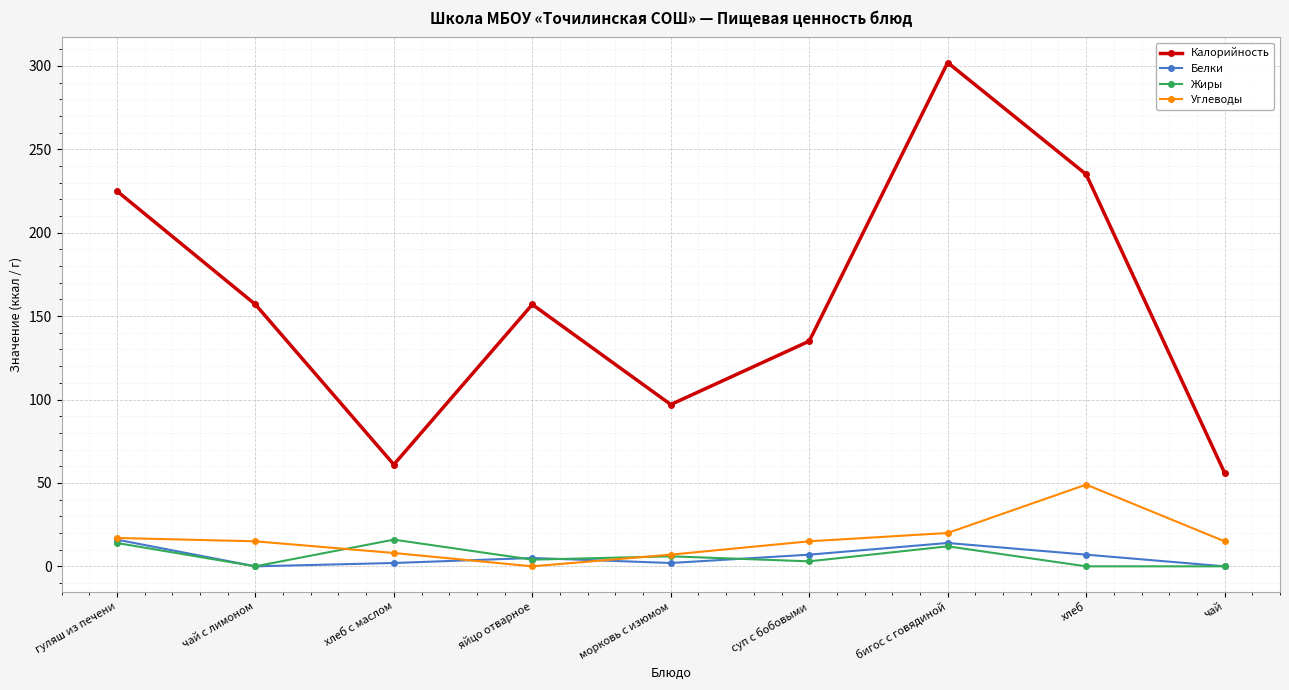

What is the difference between the second highest and minimum values in the Белки series?

14